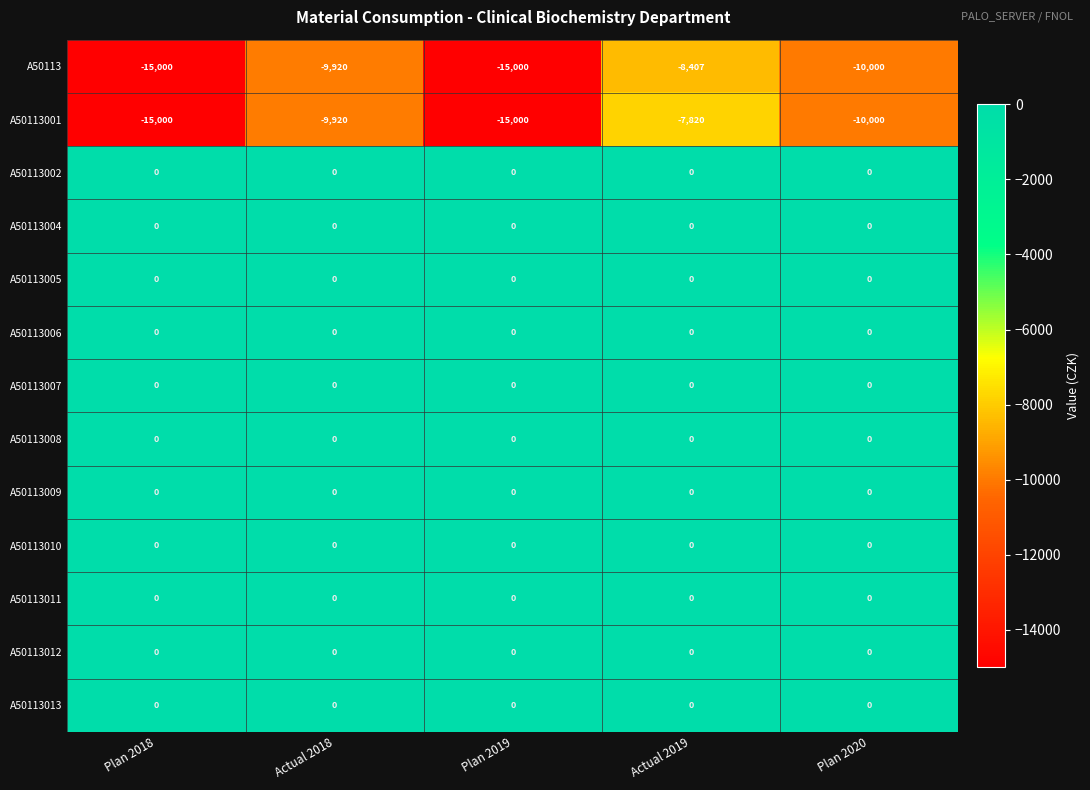

At which category is the sum across all series the highest?

Actual 2019